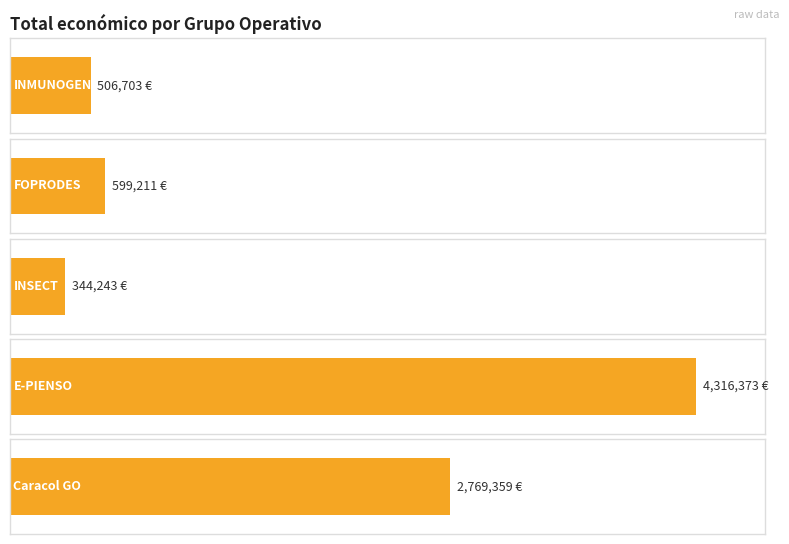

Count the number of values greater than 599211.

2